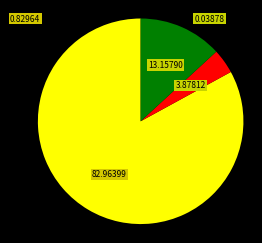

Is there any slice that represents more than half of the pie?

Yes